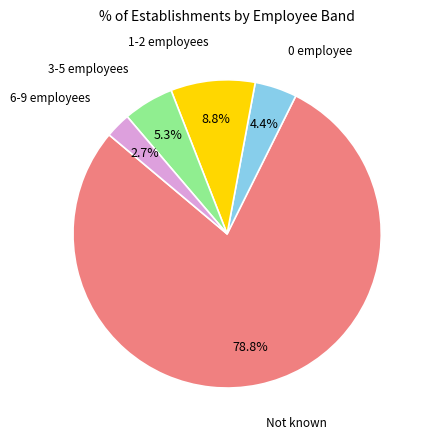

Count the number of slices in the pie.

5